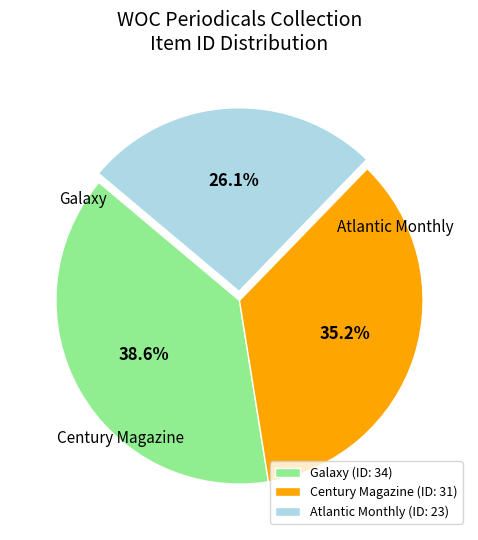

Is Atlantic Monthly the majority of the pie?

No